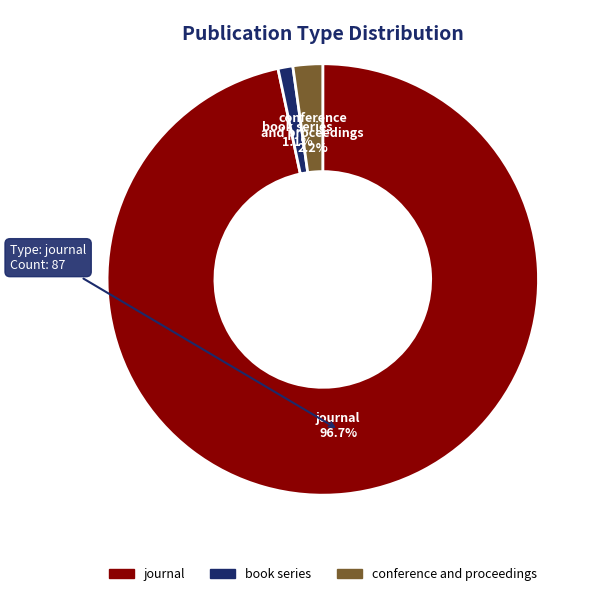

To the nearest percent, what is the combined percentage of conference and proceedings and journal?

99%